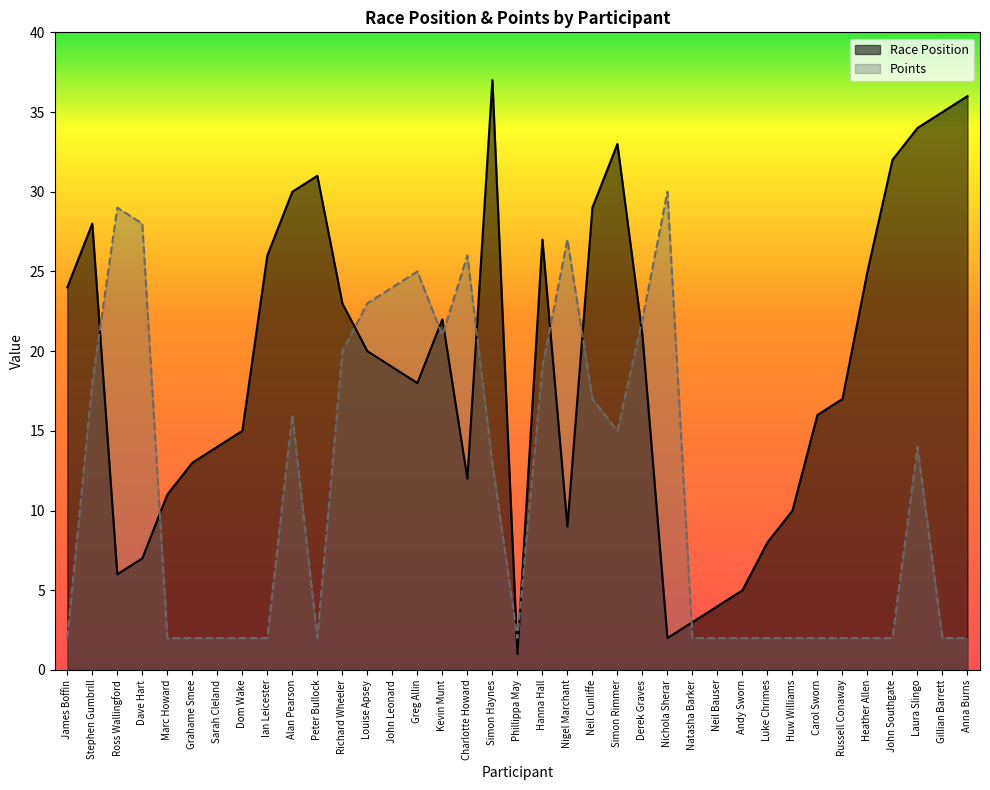

Rank the series by their average value, from lowest to highest.

Points, Race Position